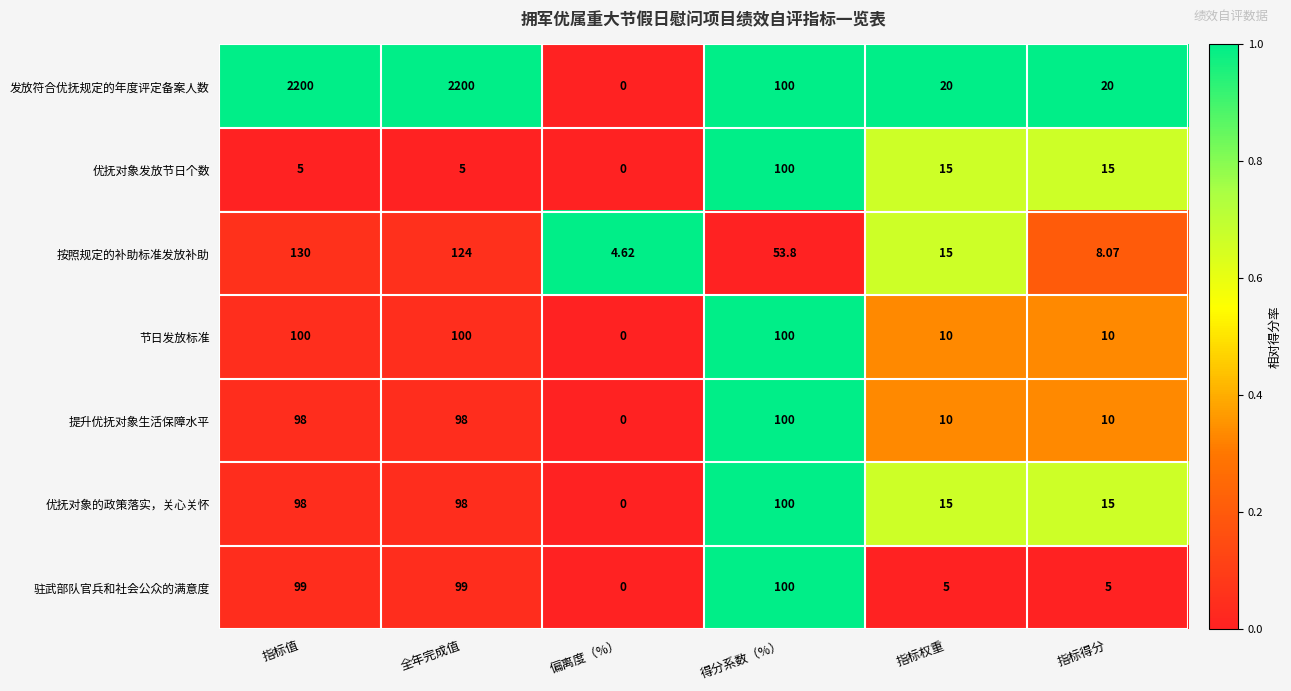

At which category does the chart reach its minimum across all series?

偏离度（%）